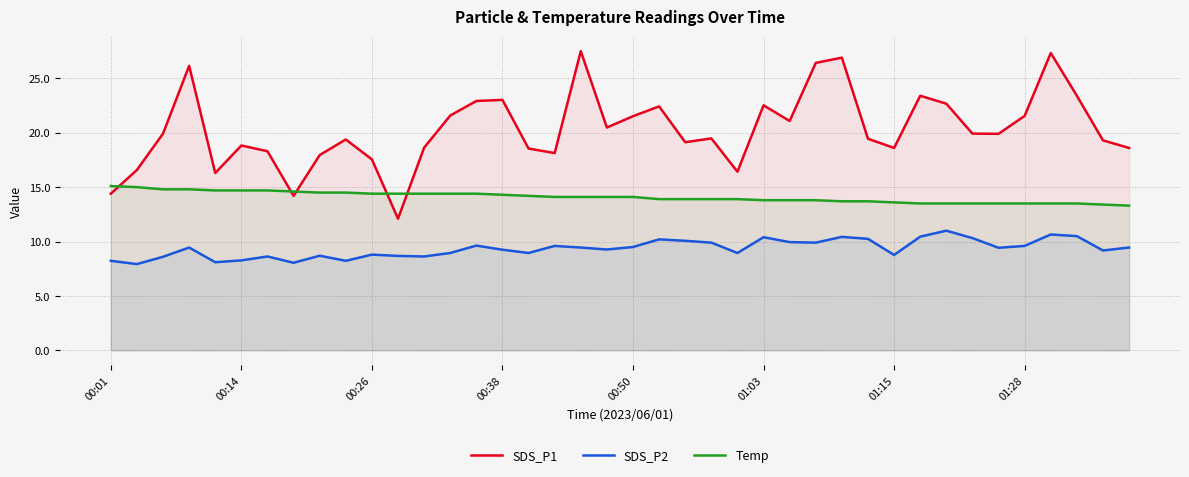

Where is Temp nearest to the value 14?

17